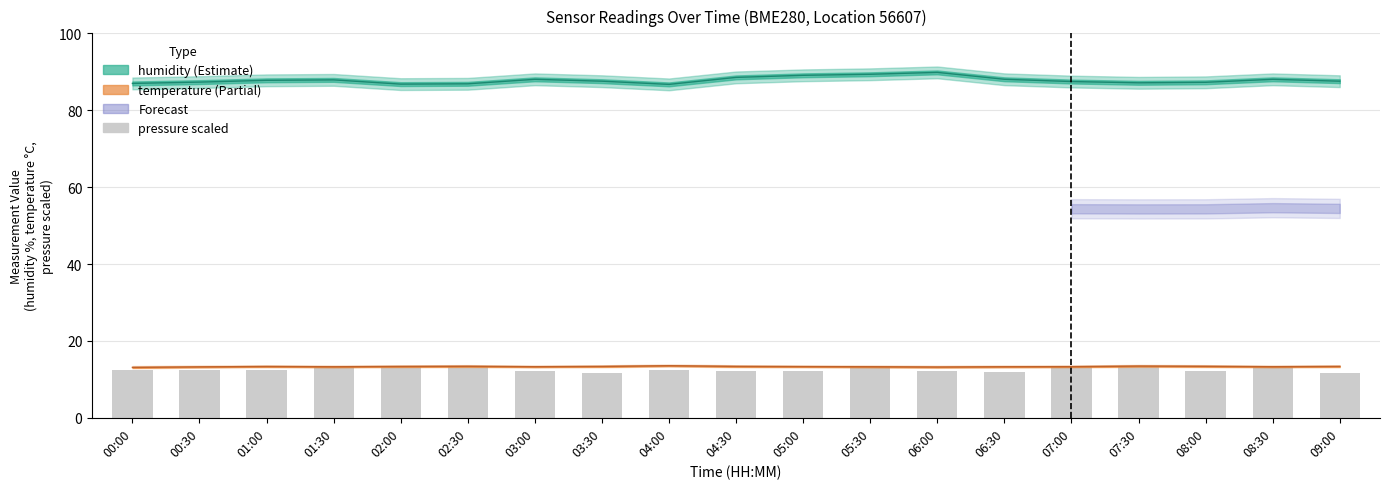

Where does the data first go above 12?

00:00